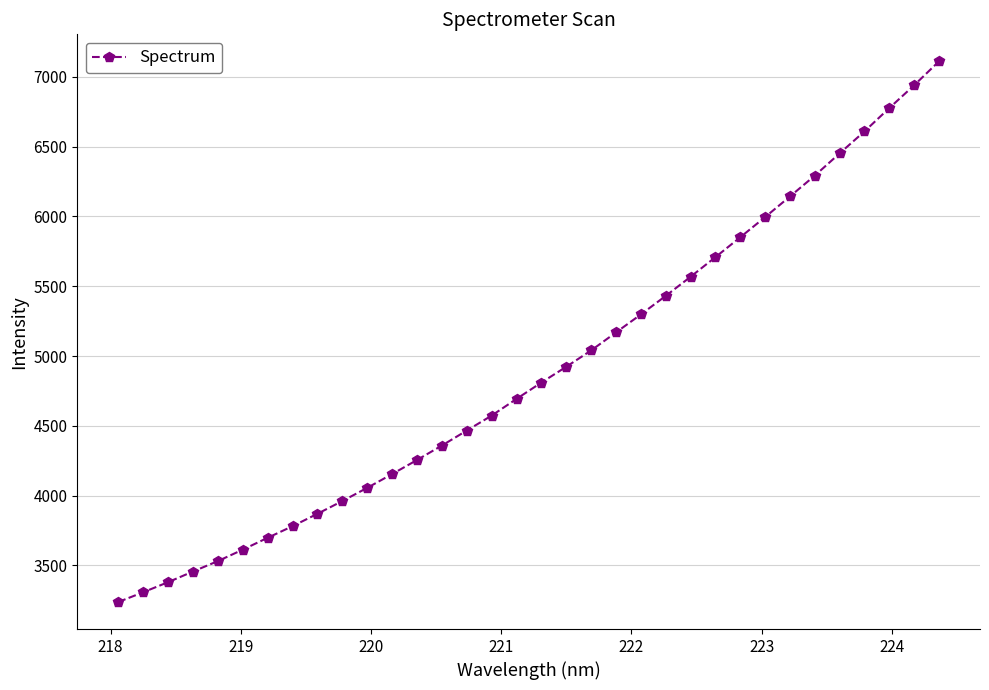

What is the maximum value shown in the chart?

7110.4